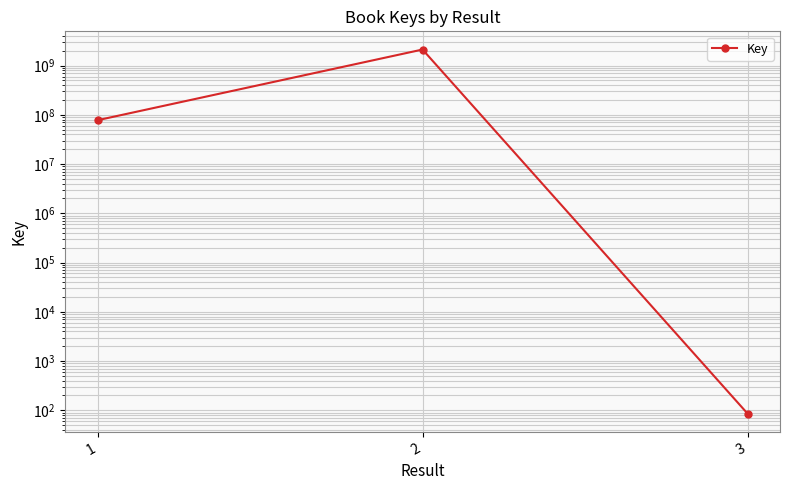

Which has a higher value, 2 or 3?

2